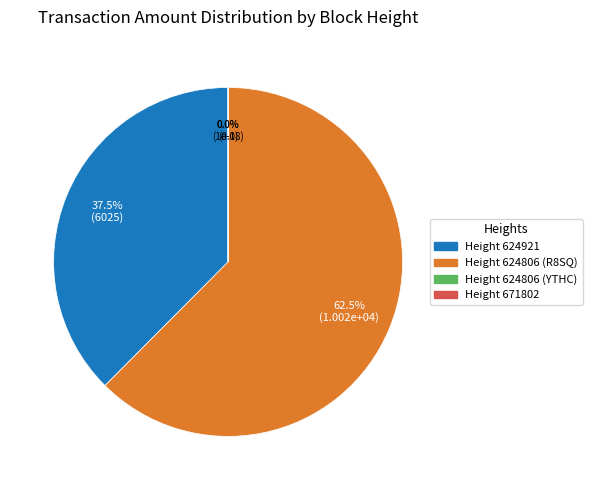

Count the number of slices in the pie.

4